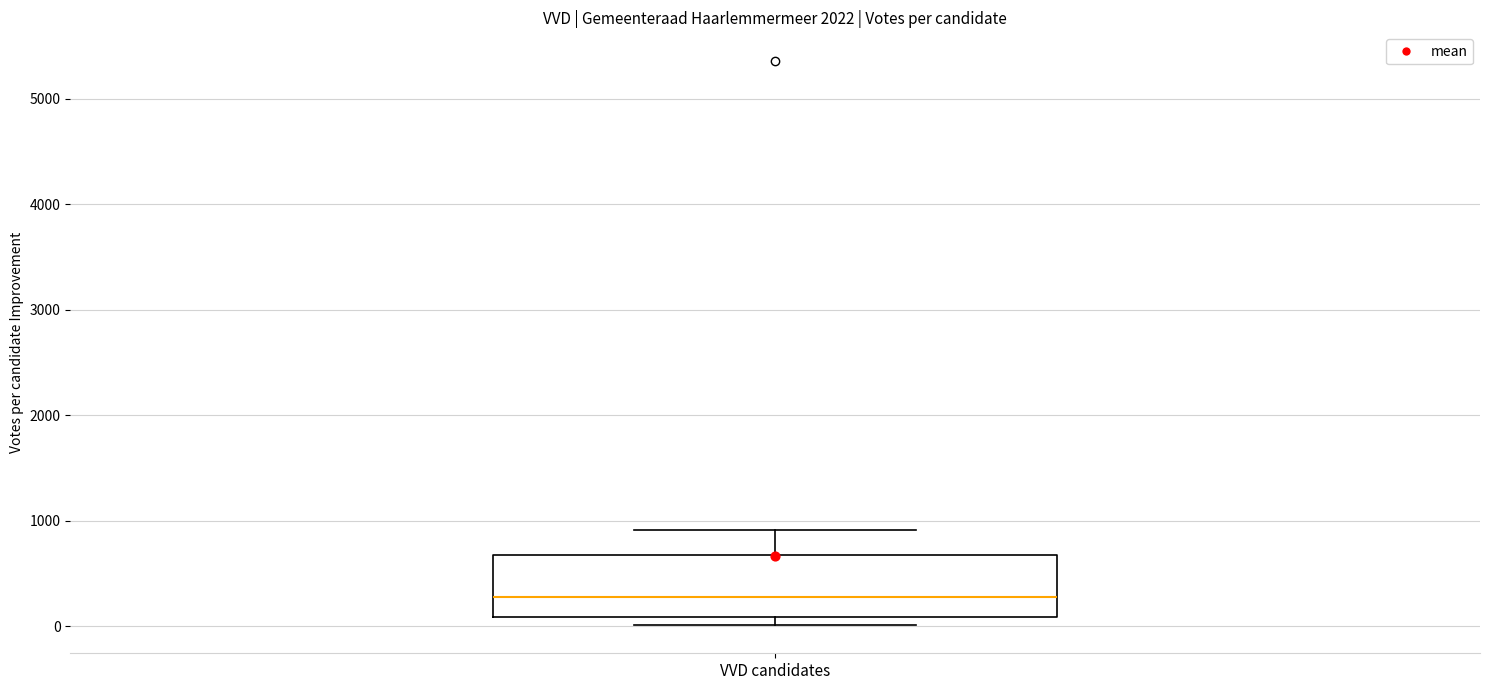

Where does the median line of the box for VVD candidates sit on the y-axis? The values are not printed on the chart, so give them approximately, as read against the axis.

300